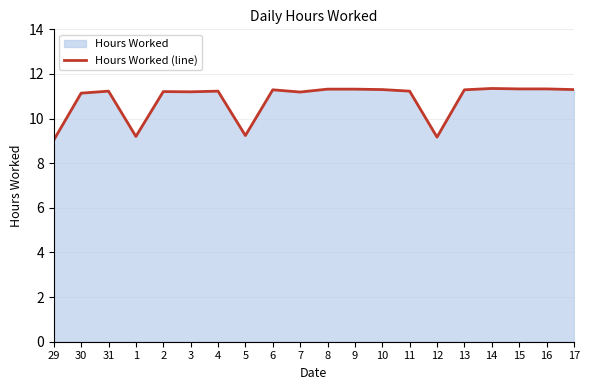

How many points are higher than both their immediate neighbors (excluding endpoints)?

5